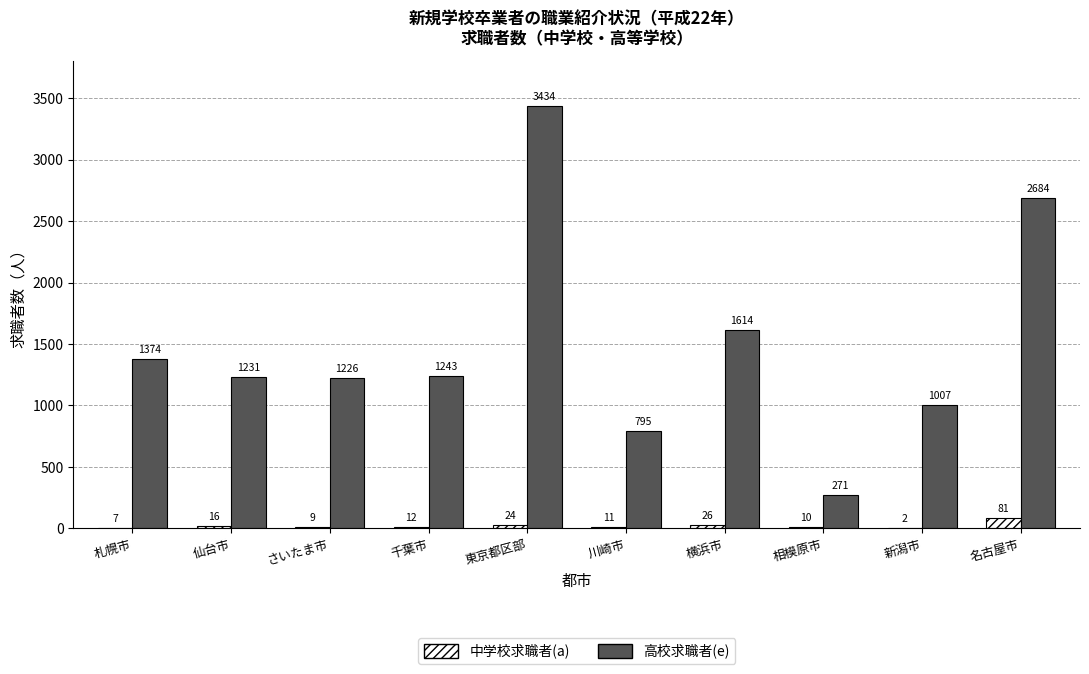

What is the total value across all series at 川崎市?

806